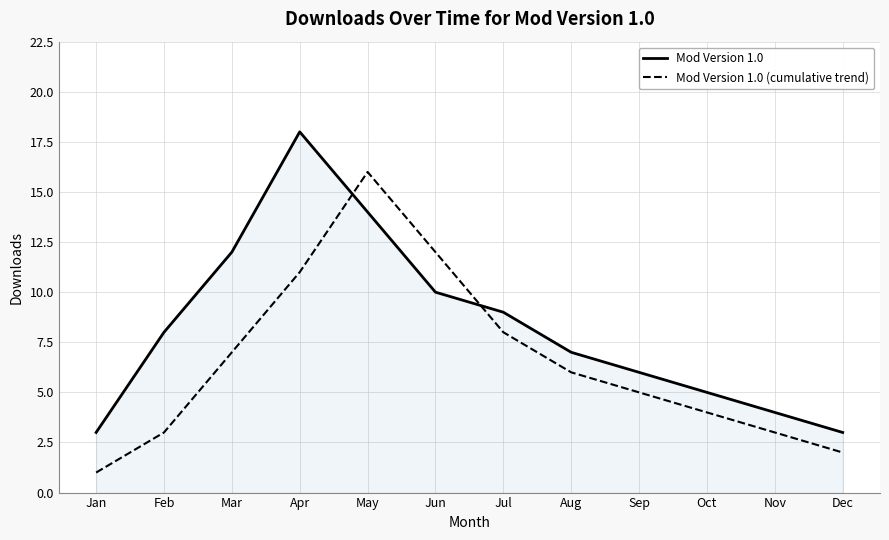

Which series changed the most between Apr and Jun?

Mod Version 1.0